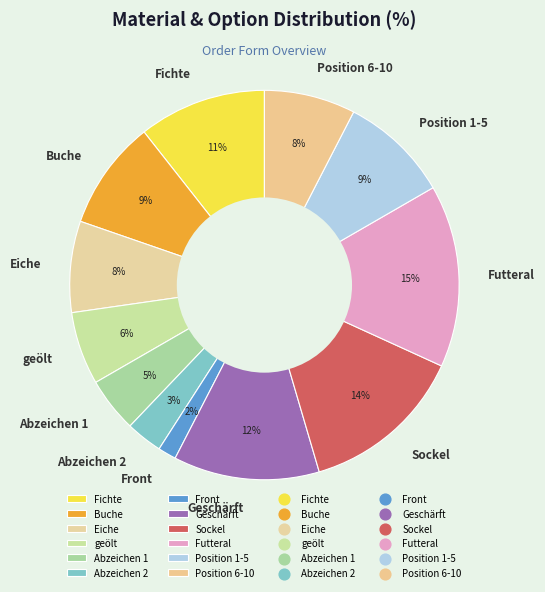

To the nearest percent, what portion does Position 1-5 represent?

9%